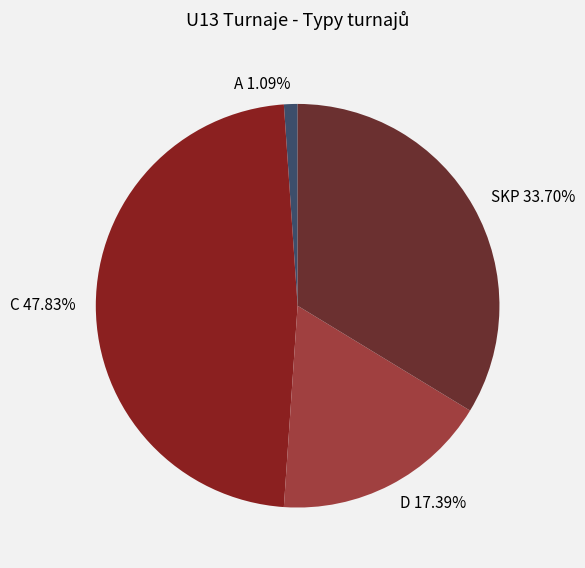

Which slice is the smallest?

A